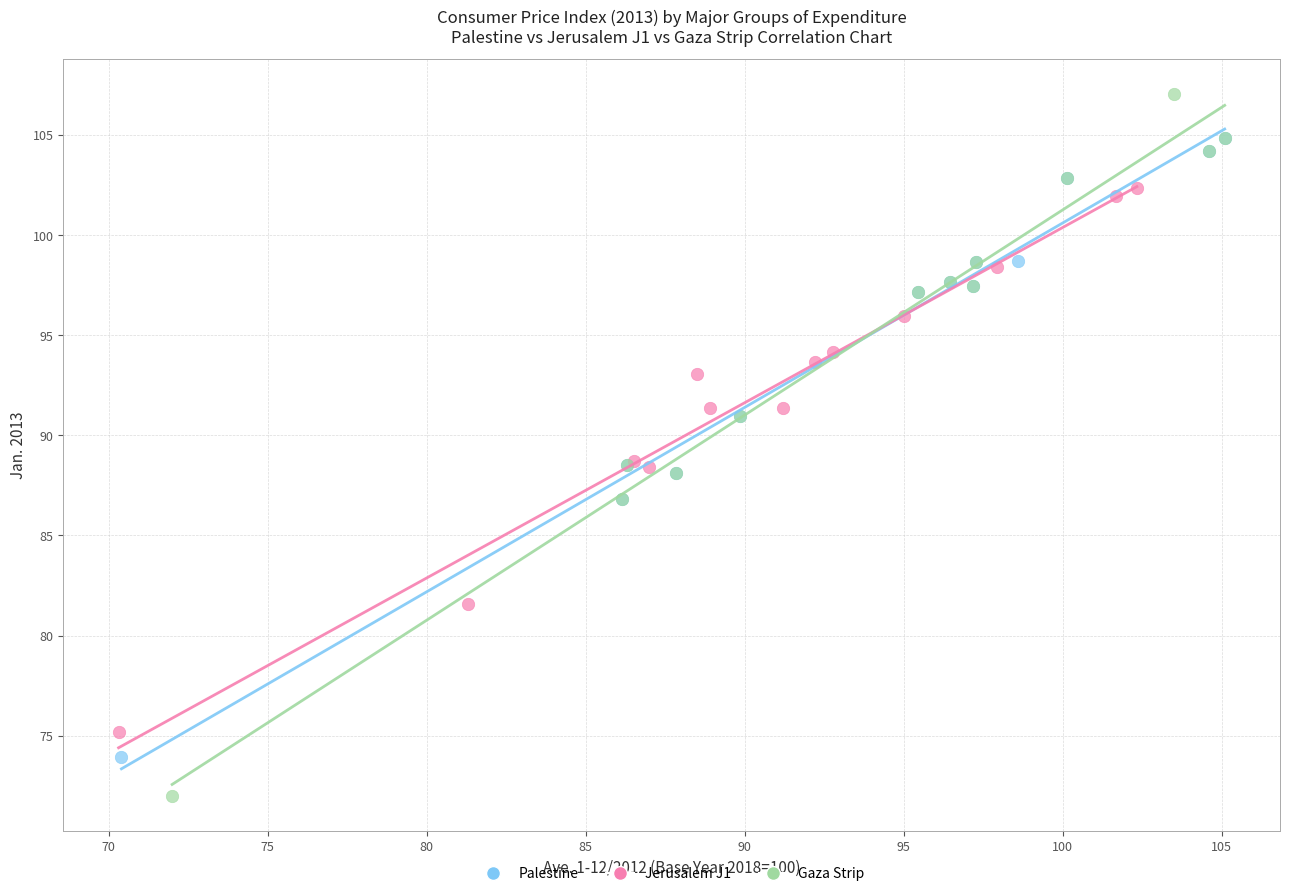

What are all the series names shown in the legend?

Palestine, Jerusalem J1, Gaza Strip